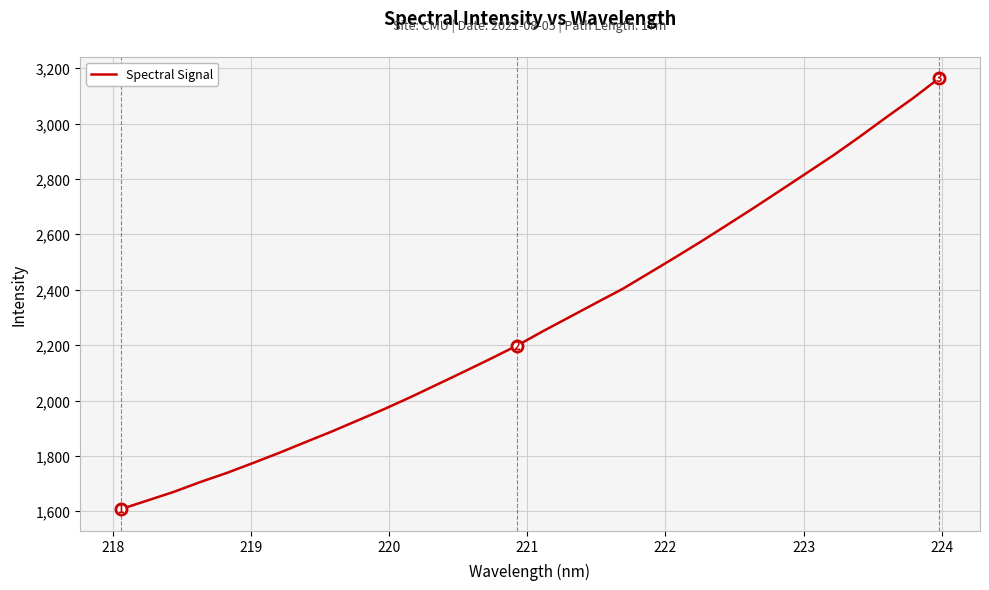

Count the number of categories in the chart.

32